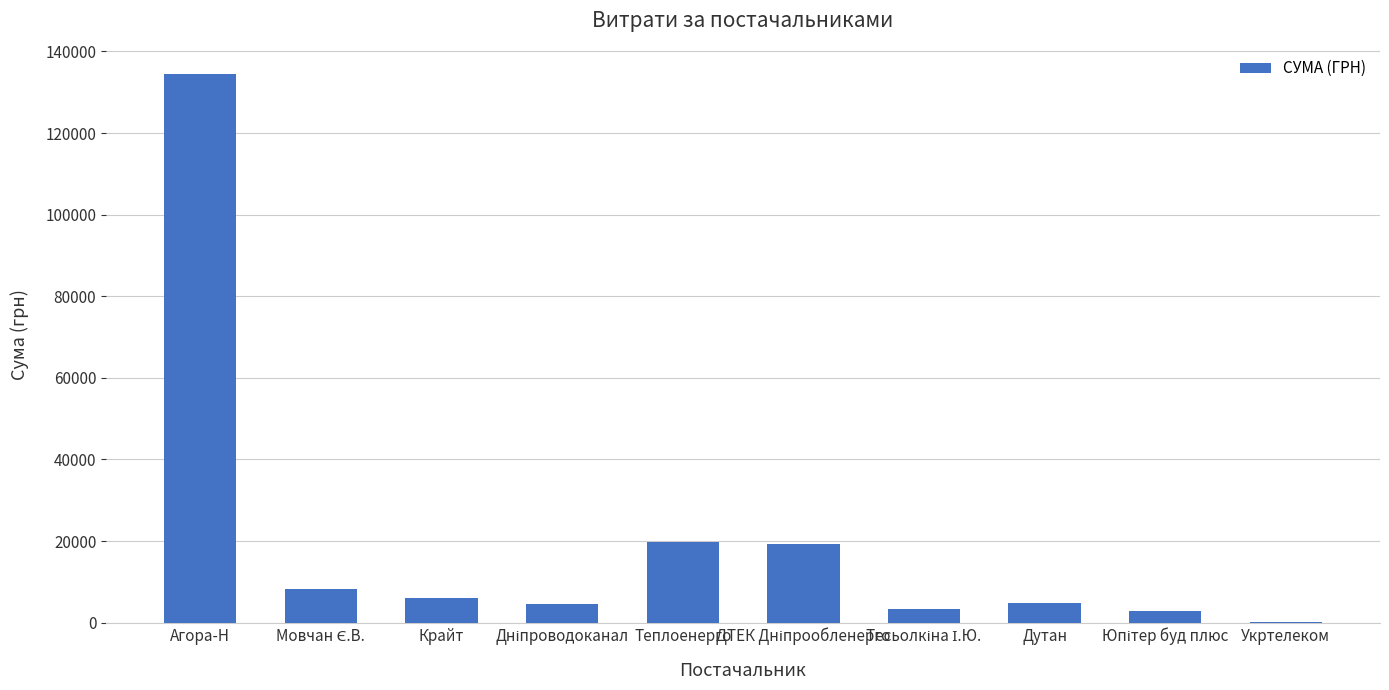

What is the sum of all values?

203537.9